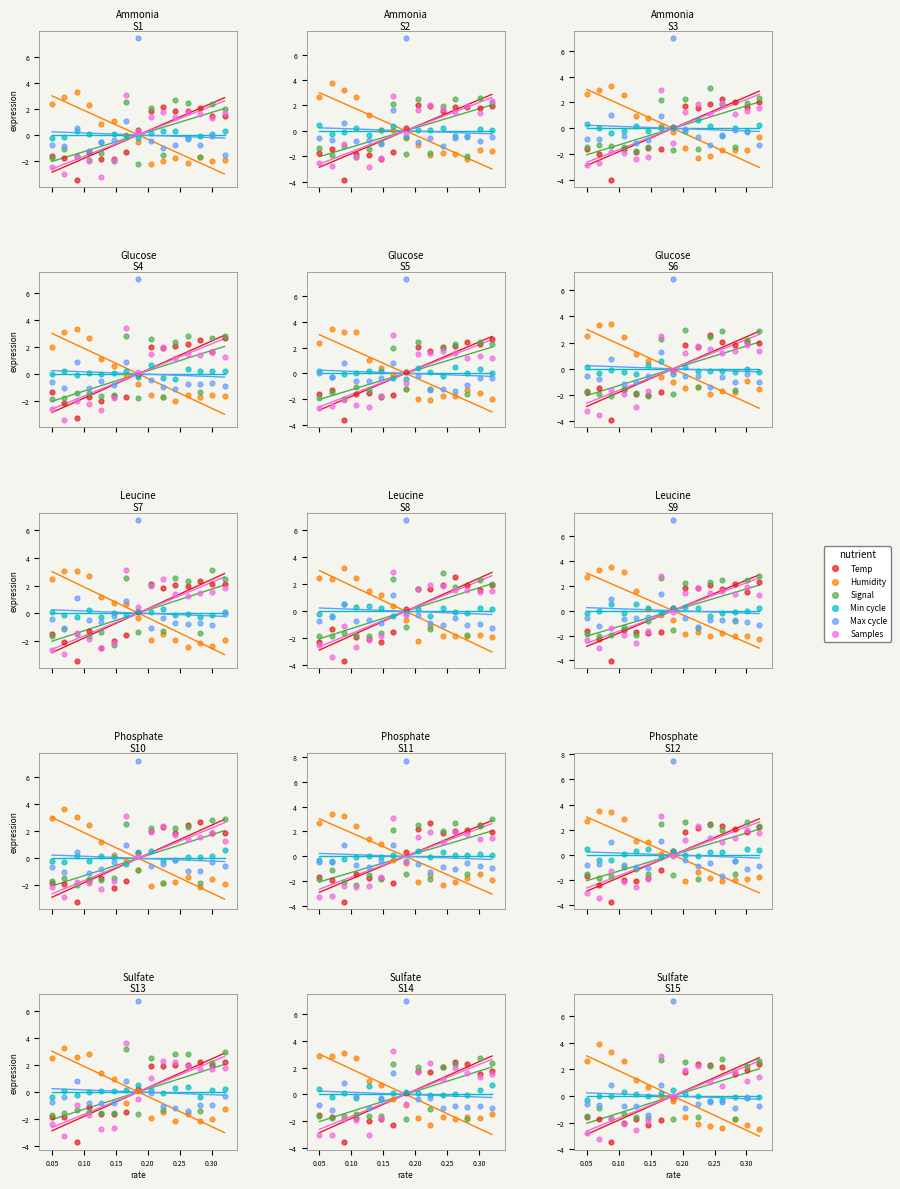

At how many categories does at least one series exceed -1?

15